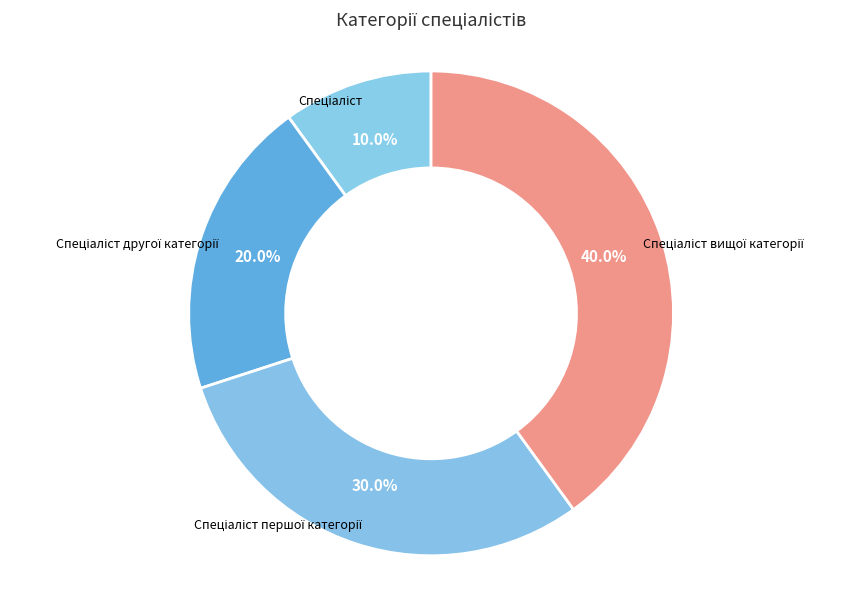

To the nearest percent, what is the average slice percentage?

25%